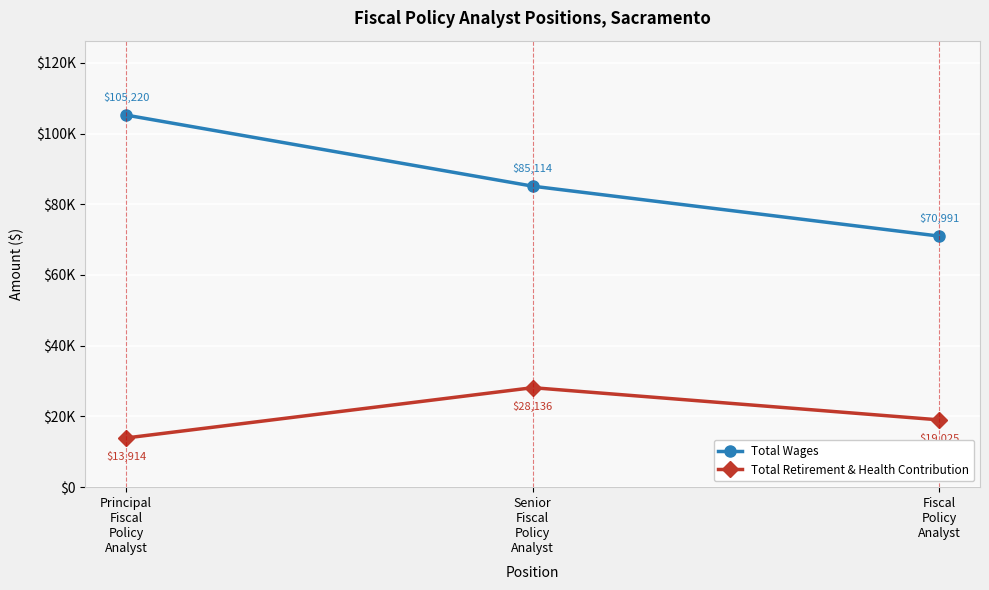

What are all the series names shown in the legend?

Total Wages, Total Retirement & Health Contribution